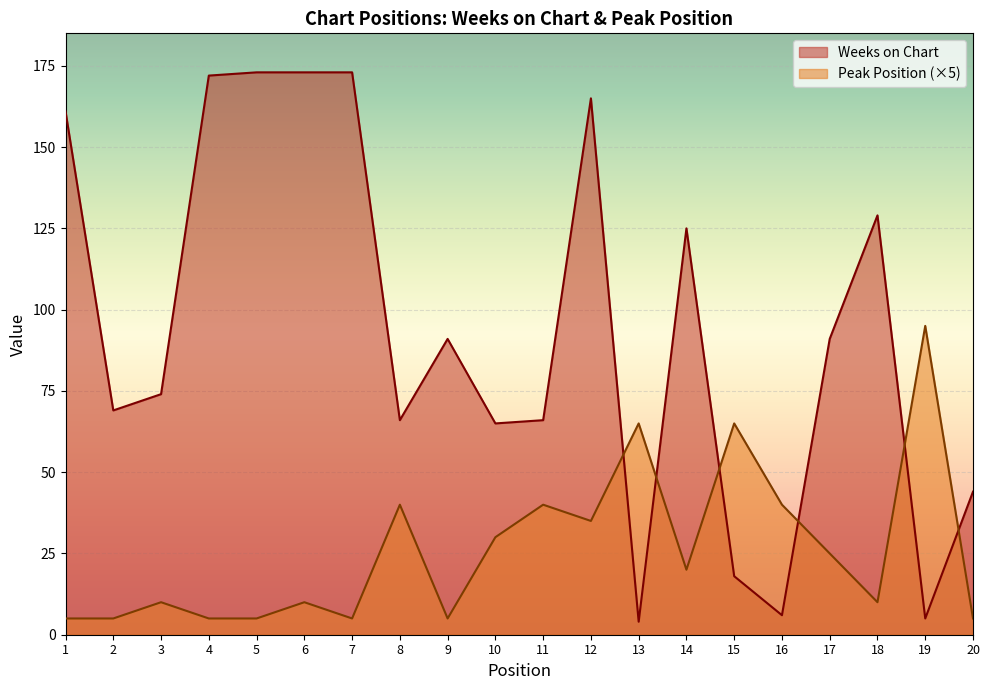

Reading right to left, what are all the values shown in this chart?

Weeks on Chart: 20=44	19=5	18=129	17=91	16=6	15=18	14=125	13=4	12=165	11=66	10=65	9=91	8=66	7=173	6=173	5=173	4=172	3=74	2=69	1=161
Peak Position: 20=5	19=95	18=10	17=25	16=40	15=65	14=20	13=65	12=35	11=40	10=30	9=5	8=40	7=5	6=10	5=5	4=5	3=10	2=5	1=5